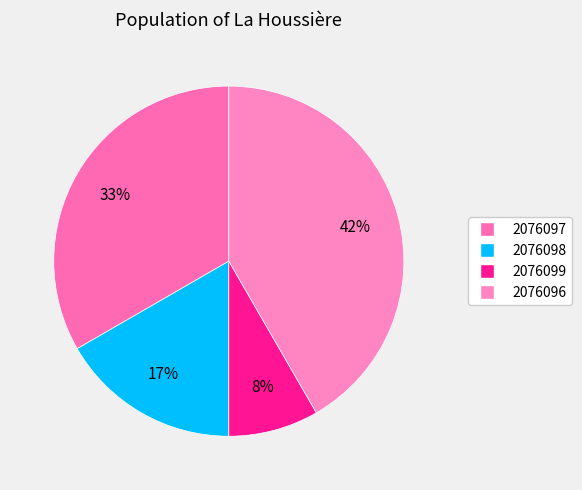

True or false: 2076098 accounts for 26% of the total.

False